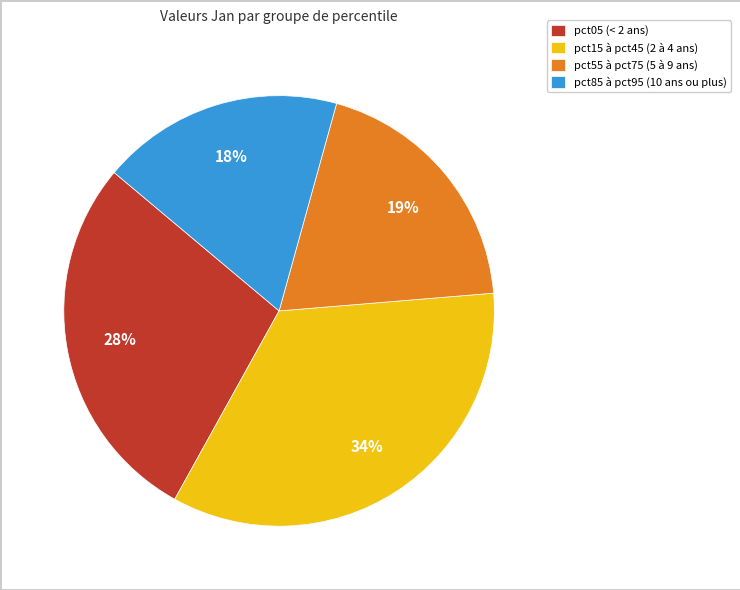

Combined, do pct05 (< 2 ans) and pct15 à pct45 (2 à 4 ans) account for over 50%?

Yes